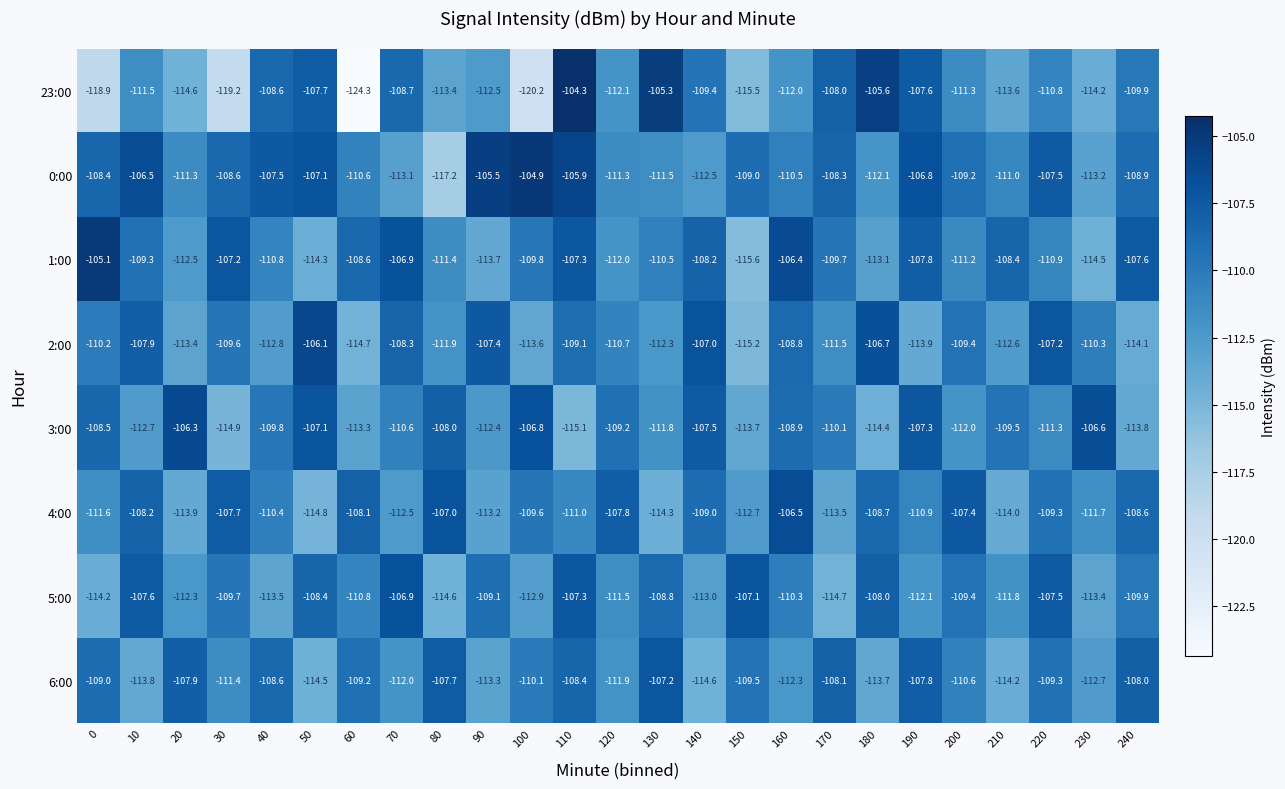

Which series has the largest total across all categories?

0:00